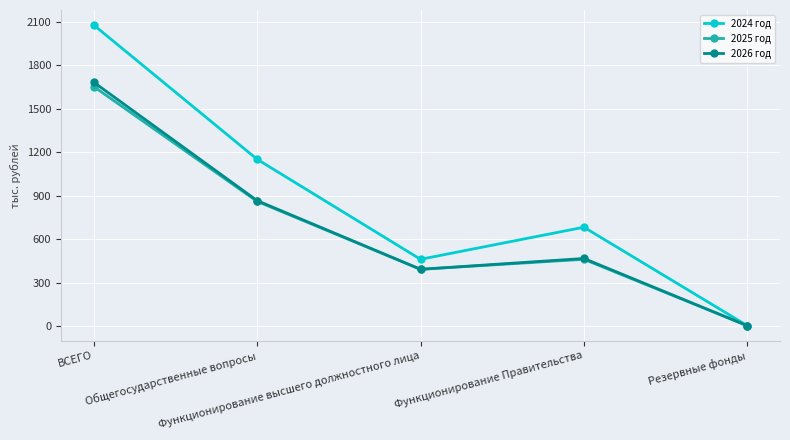

What is the difference between the highest and lowest values at Функционирование Правительства?

221.4